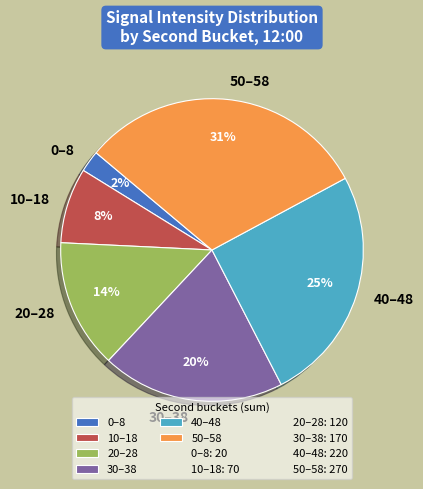

Count the number of slices in the pie.

6